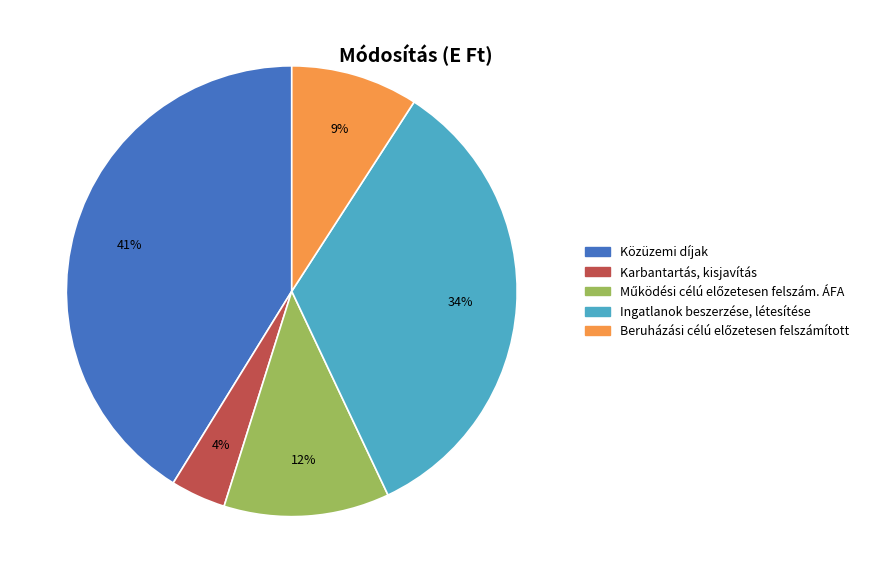

To the nearest percent, what is the difference between the largest and smallest slice percentages?

37%